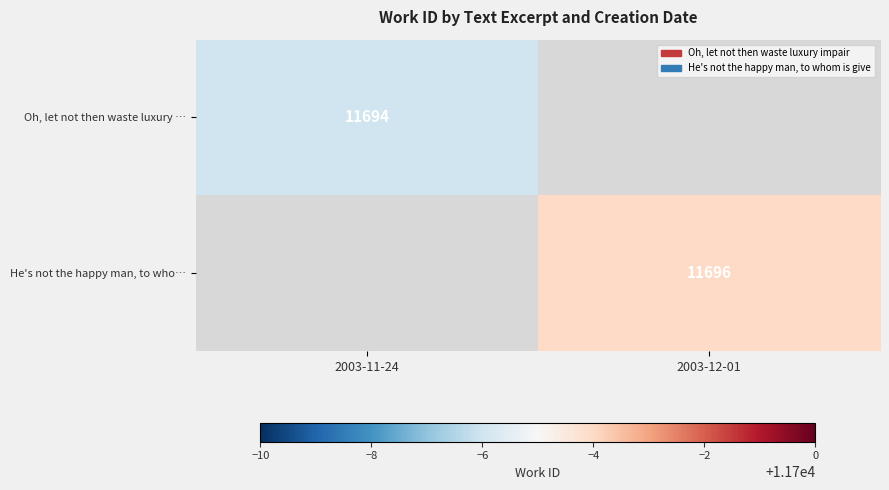

The Oh, let not then waste luxury … series shows 5250 at 2003-11-24. True or false?

False